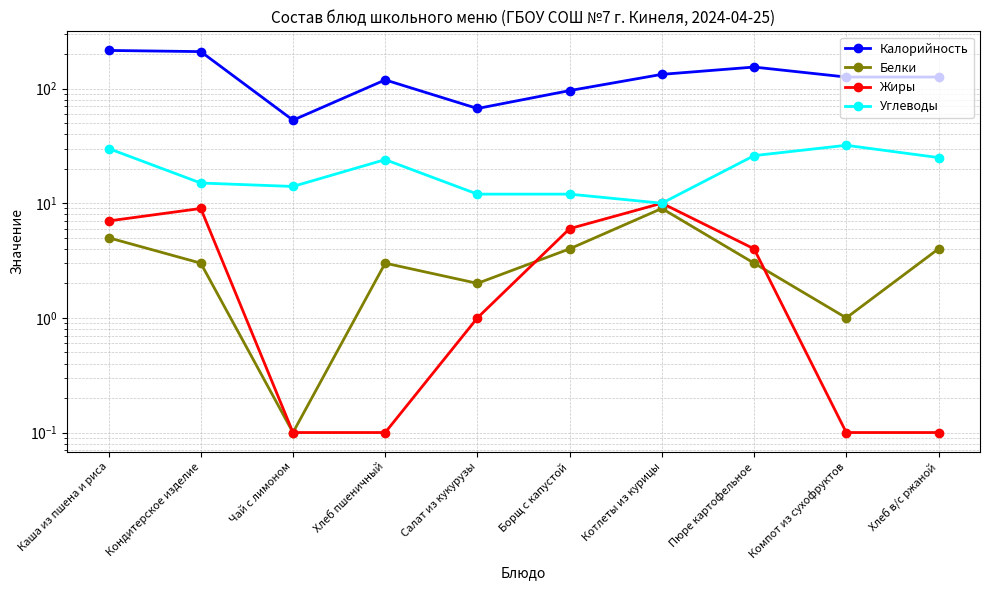

How many Белки values are between 2 and 4?

6